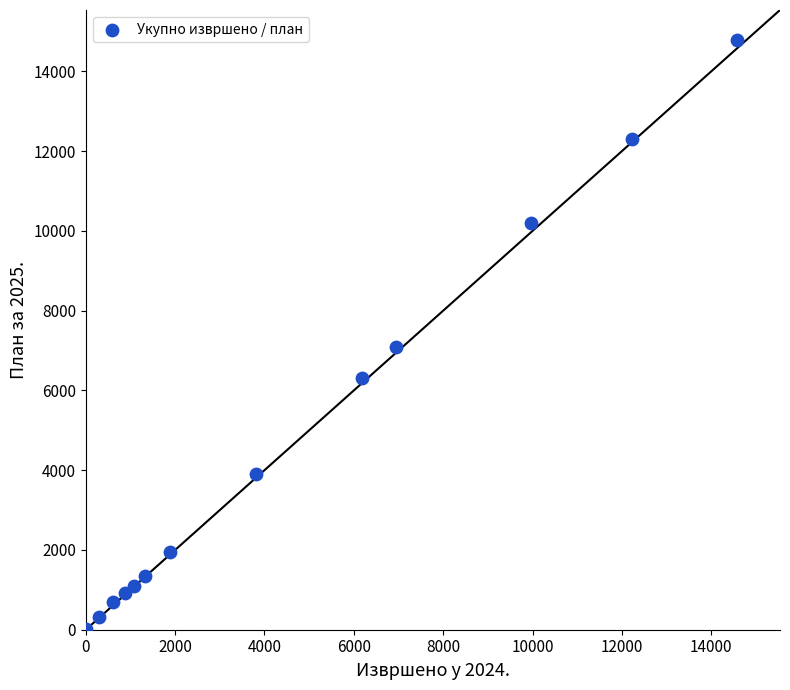

What Y value in the scatter plot is closest to 7412?

7100